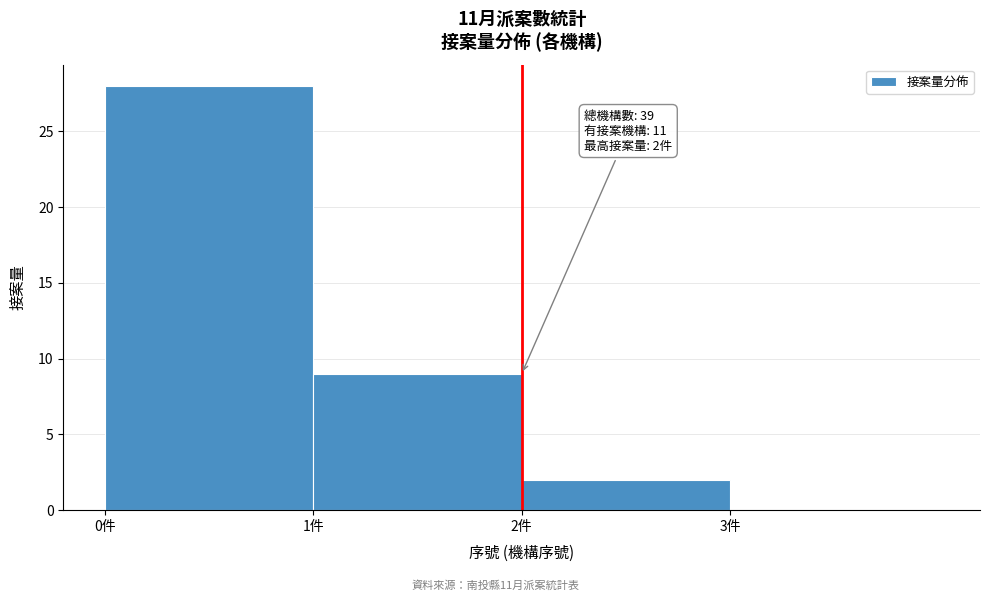

Which range on the x-axis has the tallest bar?

0 to 1